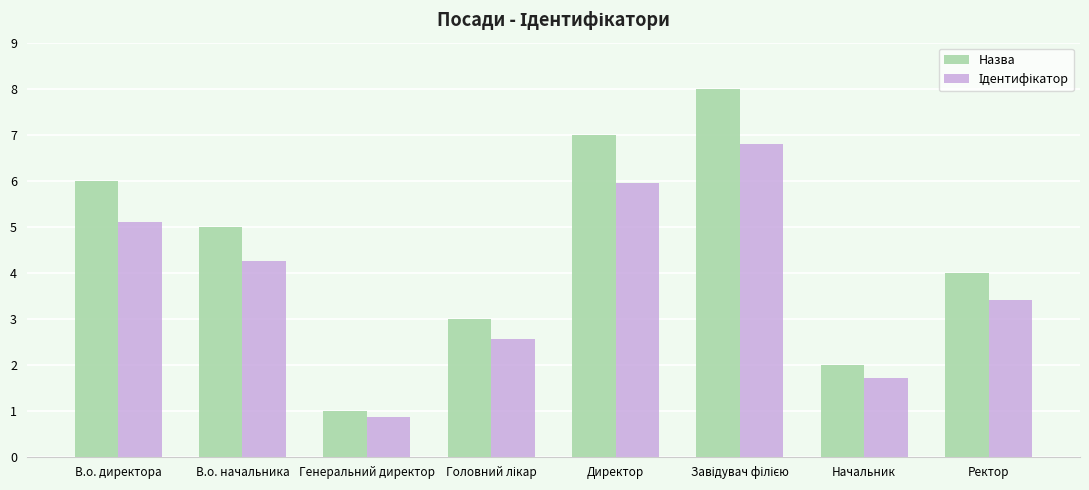

What is the greatest value displayed?

8.0